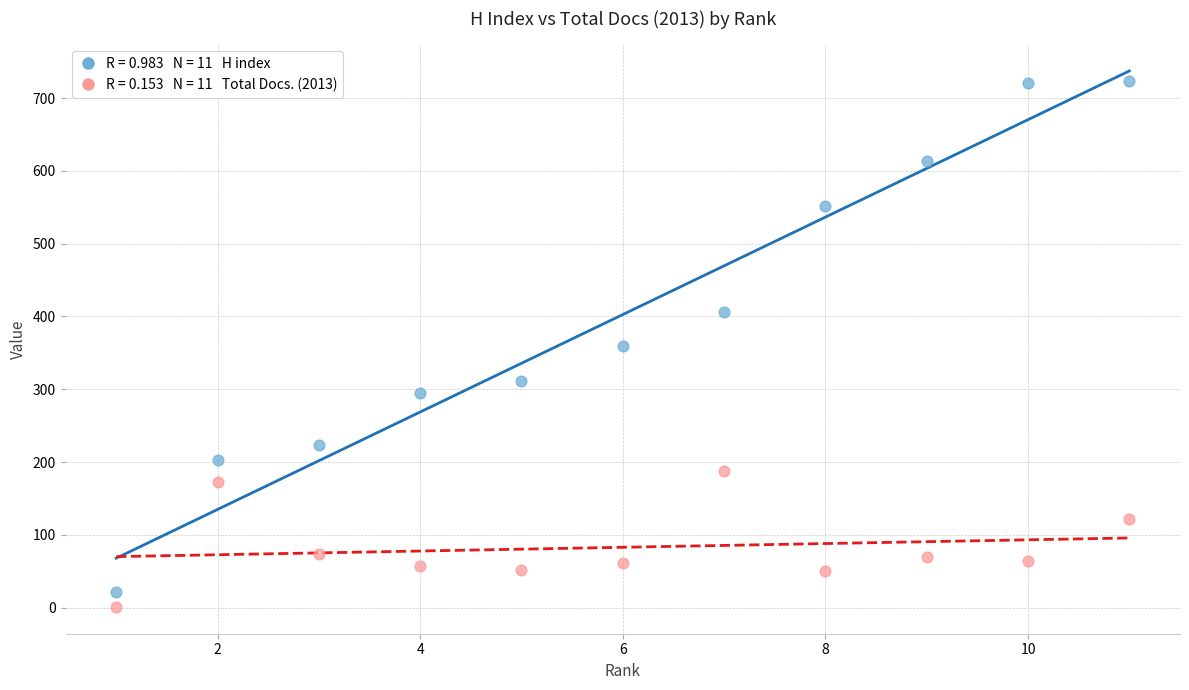

Across all data points, what is the range of X values (max minus min)?

10